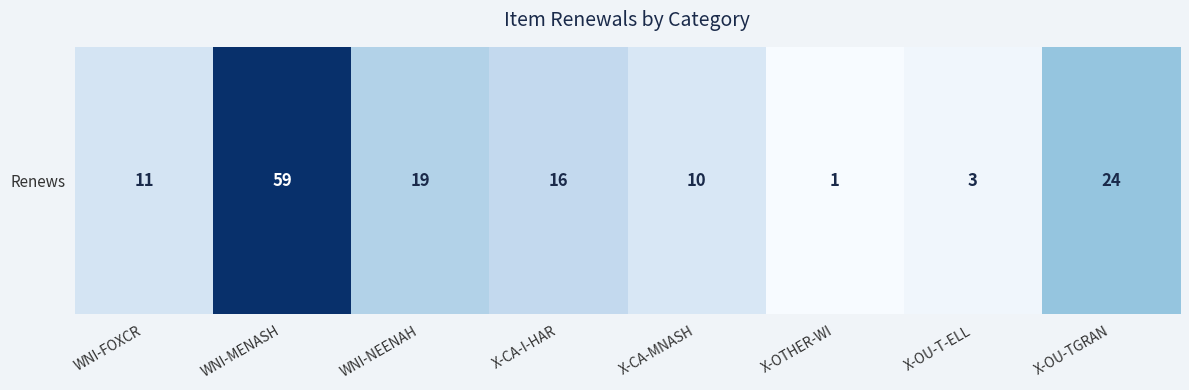

The value at WNI-FOXCR is 19. True or false?

False